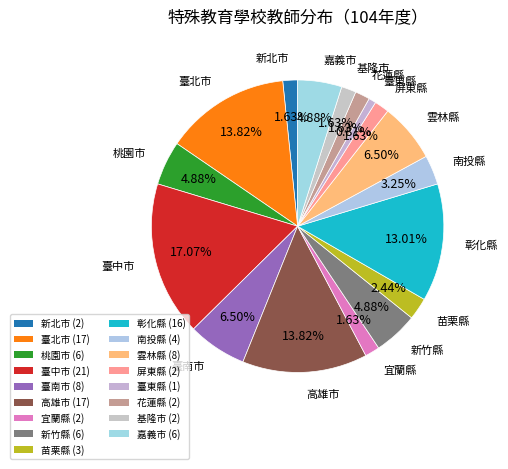

Count the number of slices in the pie.

17